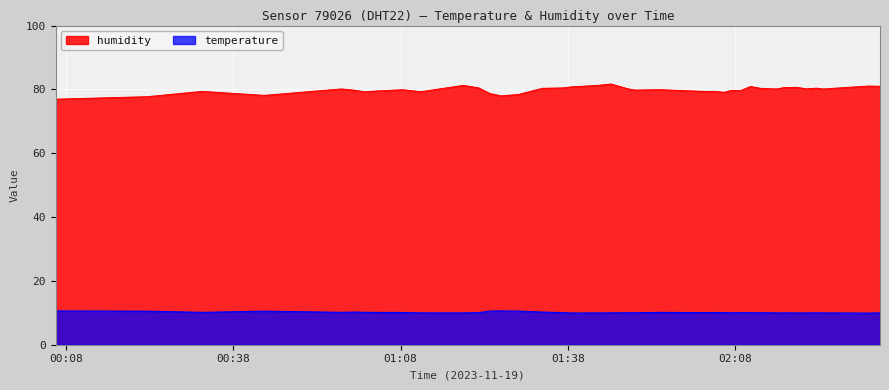

How many lines are shown in the chart?

2